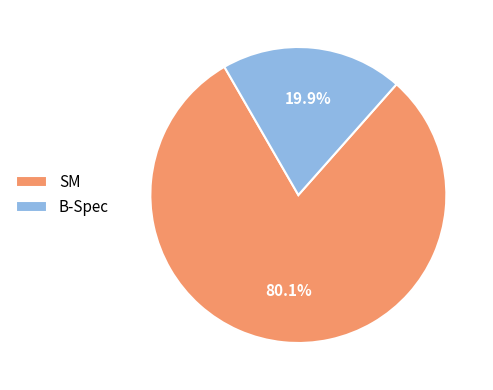

To the nearest percent, what is the average slice percentage?

50%